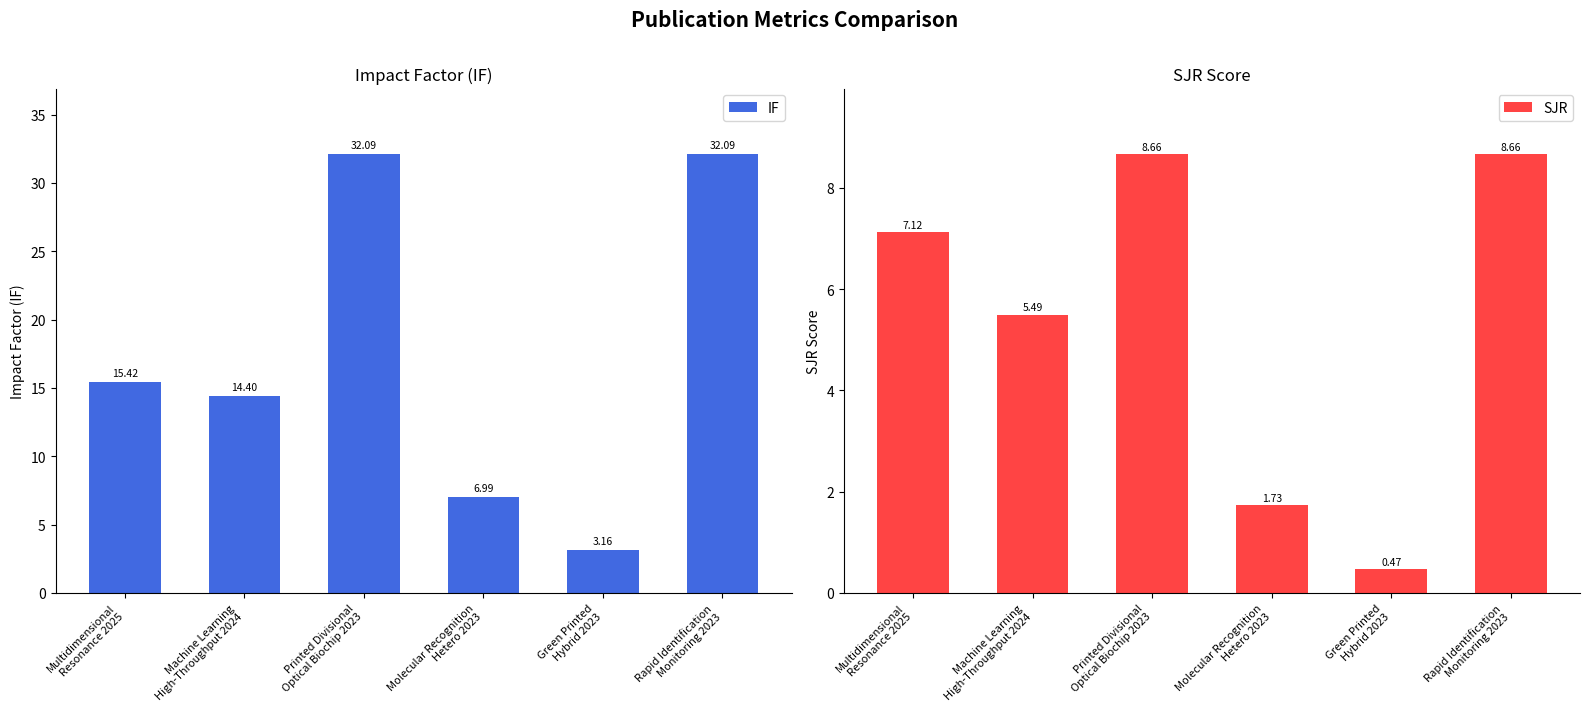

Where is SJR nearest to the value 4?

Machine Learning
High-Throughput 2024